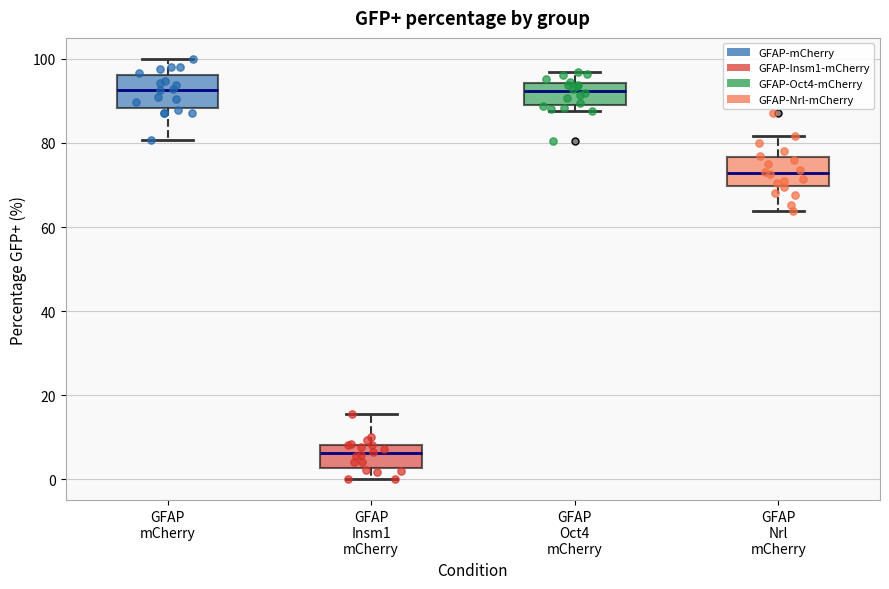

Reading left to right, transcribe this box plot: for each box, give where its median line is, the range the box spans, and where its two whiskers end, as read against the y-axis. The values are not printed on the chart, so give them approximately, as read against the axis.

GFAP mCherry: median 92, box 88 to 96, whiskers 80 to 100
GFAP Insm1 mCherry: median 6, box 2 to 8, whiskers 0 to 16
GFAP Oct4 mCherry: median 92, box 90 to 94, whiskers 88 to 96
GFAP Nrl mCherry: median 72, box 70 to 76, whiskers 64 to 82